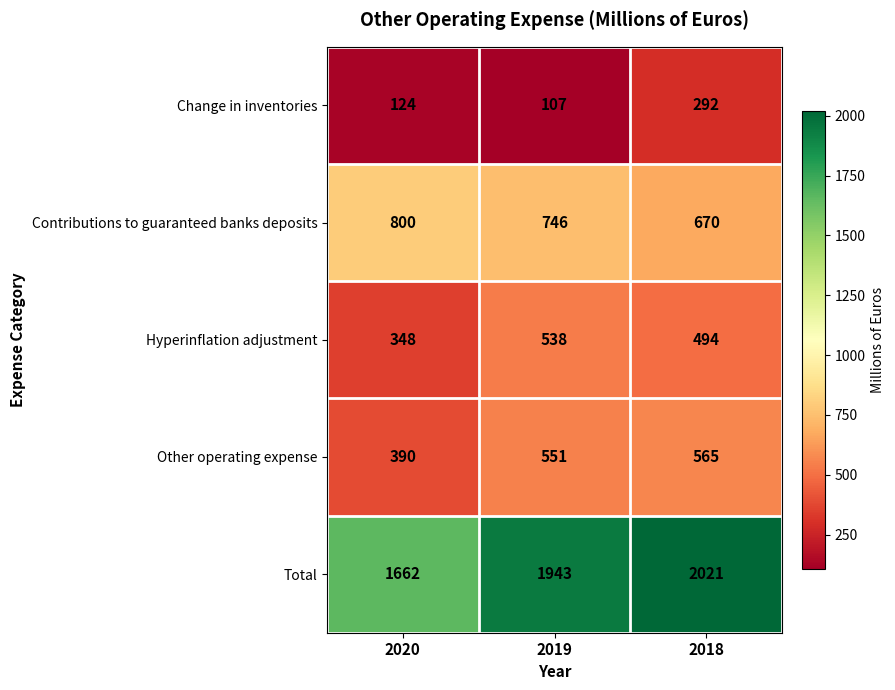

How many categories are shown in the chart?

3